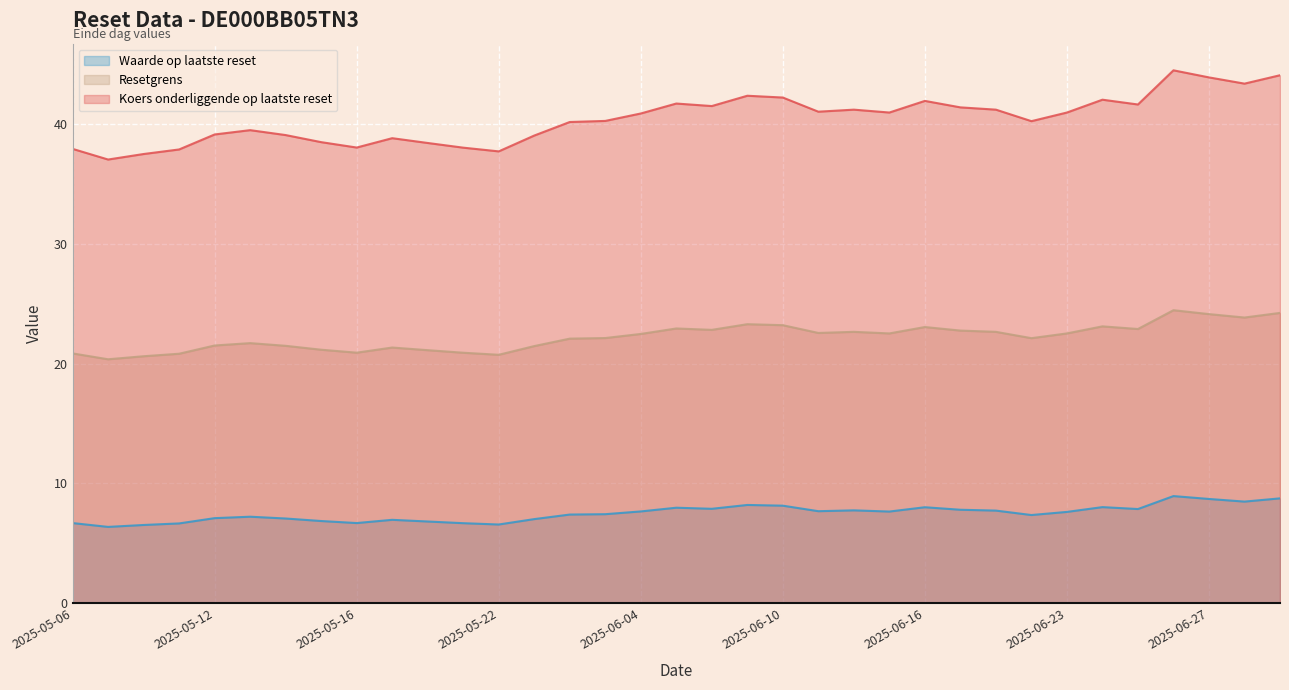

At which category does the chart reach its minimum across all series?

2025-05-07